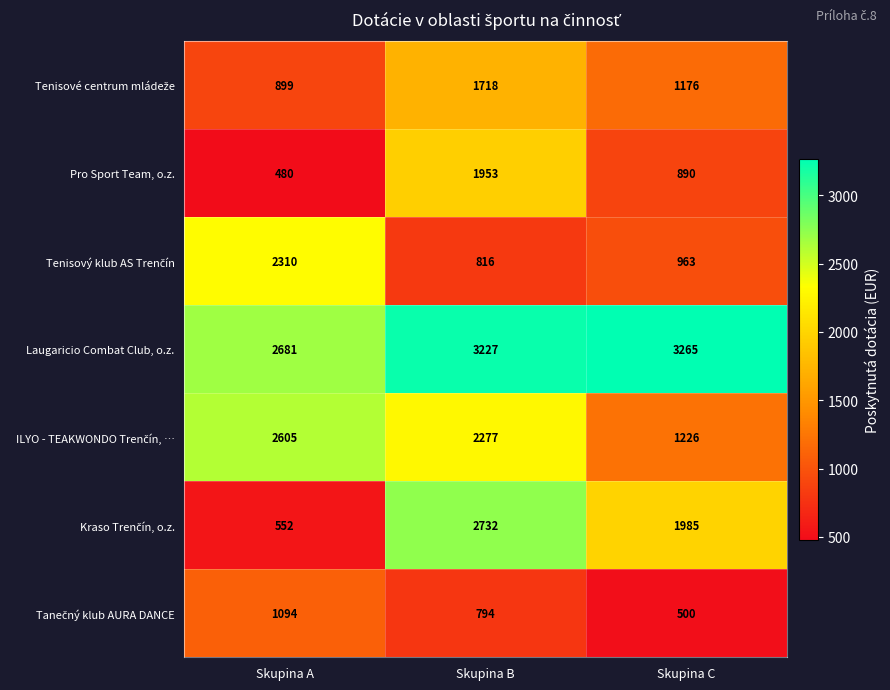

Count the number of categories in the chart.

3